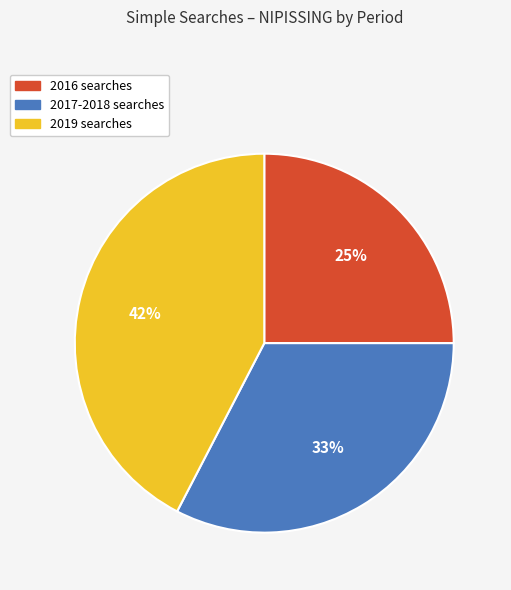

Which category has the biggest portion of the pie?

2019 searches